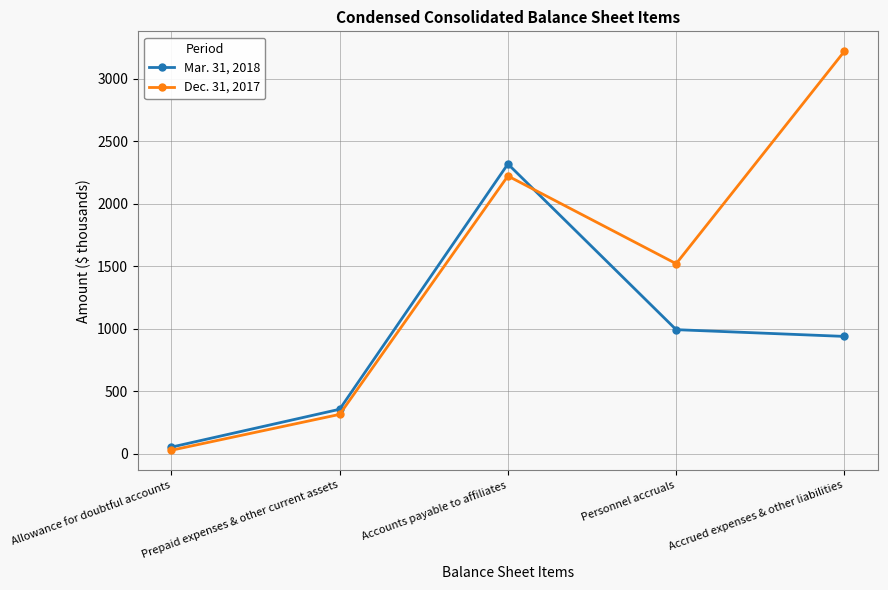

At which category does Dec. 31, 2017 reach its first local valley?

Personnel accruals